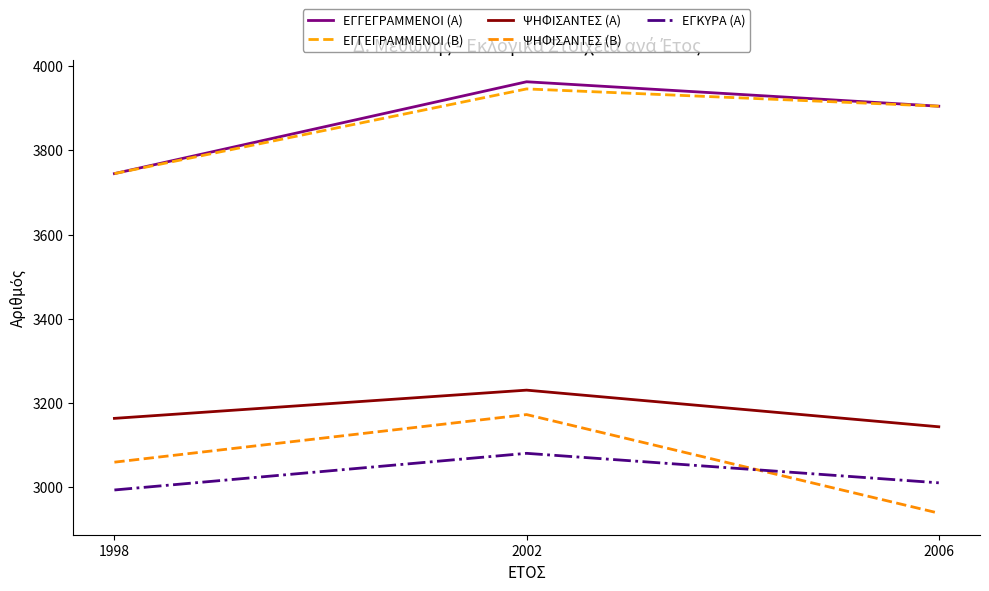

What is the smallest value displayed?

2939